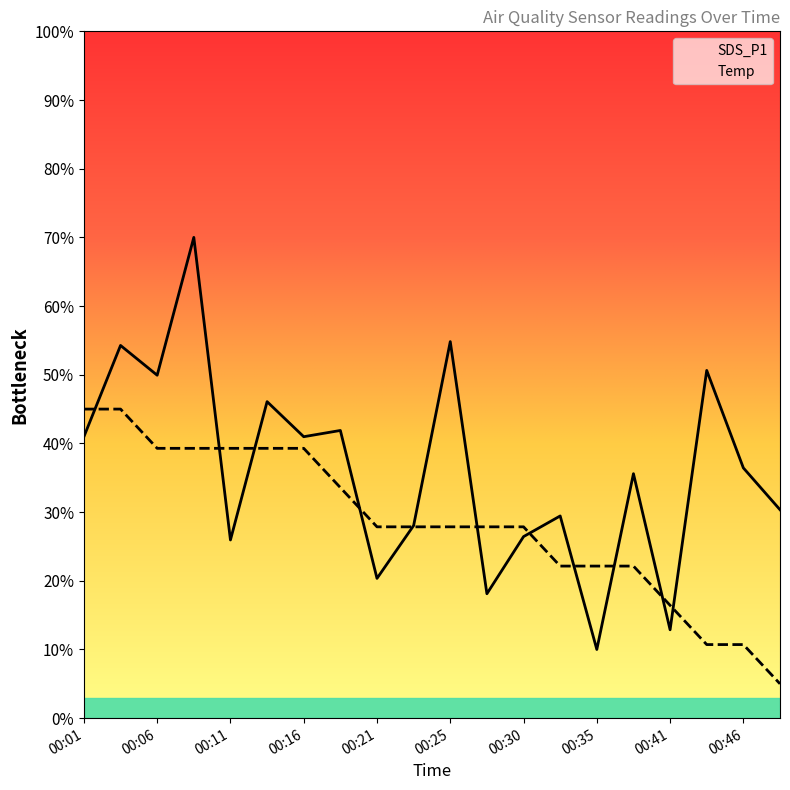

Between which two adjacent categories do Temp and SDS_P1 first intersect?

00:01 and 00:03